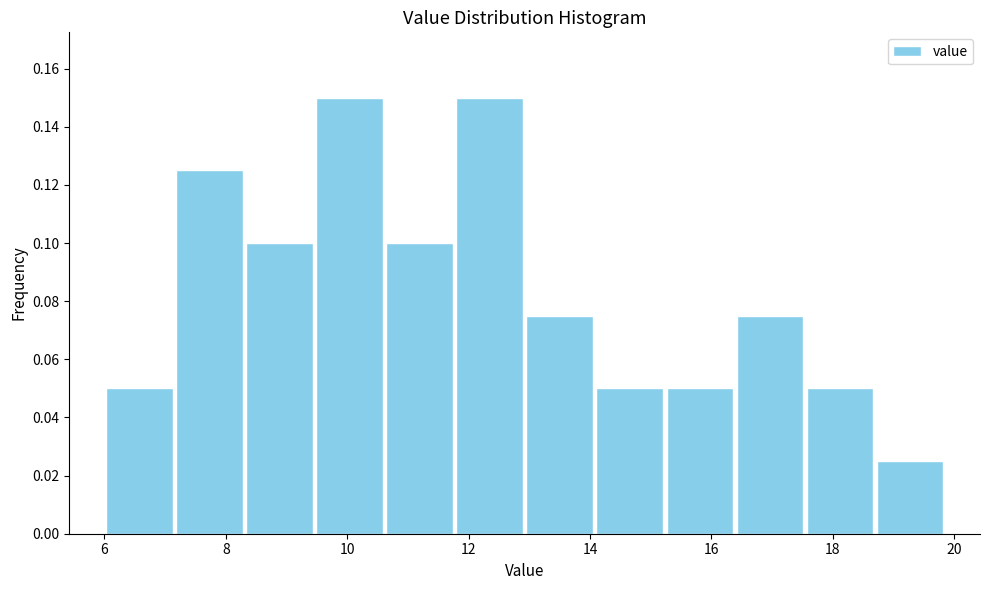

Reading left to right, list every bar in this chart as the range it spans on the x-axis followed by its height. Neither the bar edges nor the heights are printed on the chart, so give them approximately, as read against the axes.

6.0 to 7.2: 0.050
7.2 to 8.4: 0.126
8.4 to 9.4: 0.100
9.4 to 10.6: 0.150
10.6 to 11.8: 0.100
11.8 to 13.0: 0.150
13.0 to 14.0: 0.076
14.0 to 15.2: 0.050
15.2 to 16.4: 0.050
16.4 to 17.6: 0.076
17.6 to 18.6: 0.050
18.6 to 19.8: 0.026